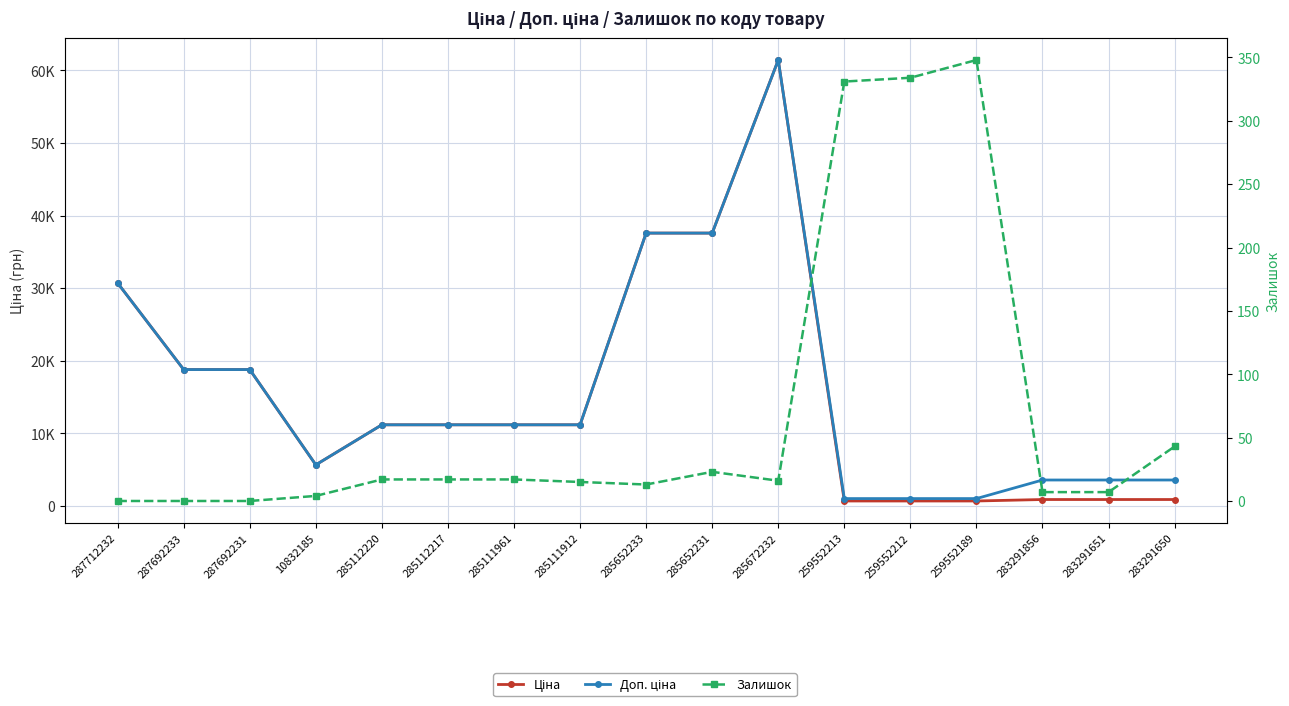

How many data points does each series have?

17